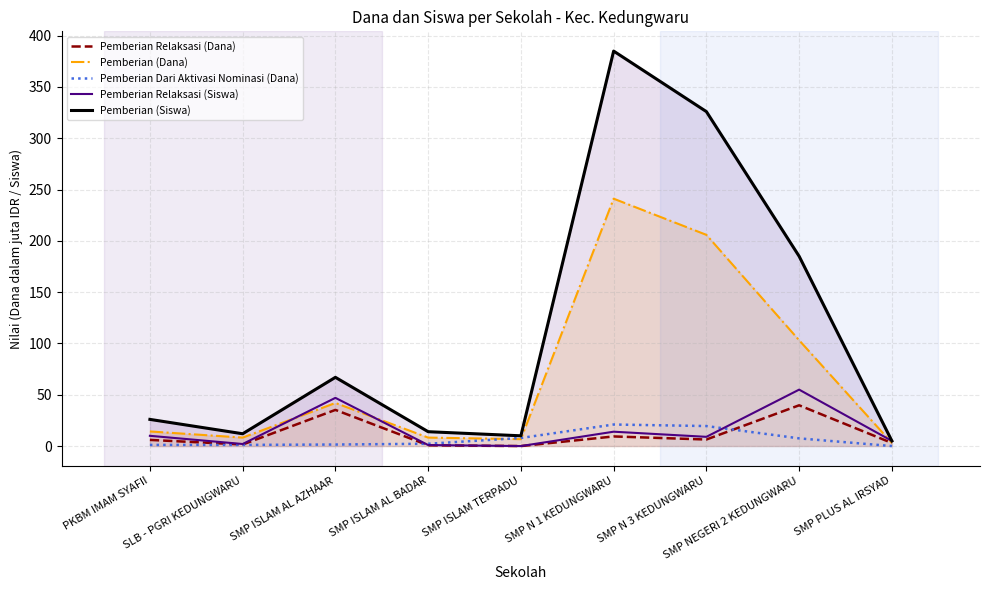

At which label does Pemberian (Siswa) first exceed 26?

SMP ISLAM AL AZHAAR